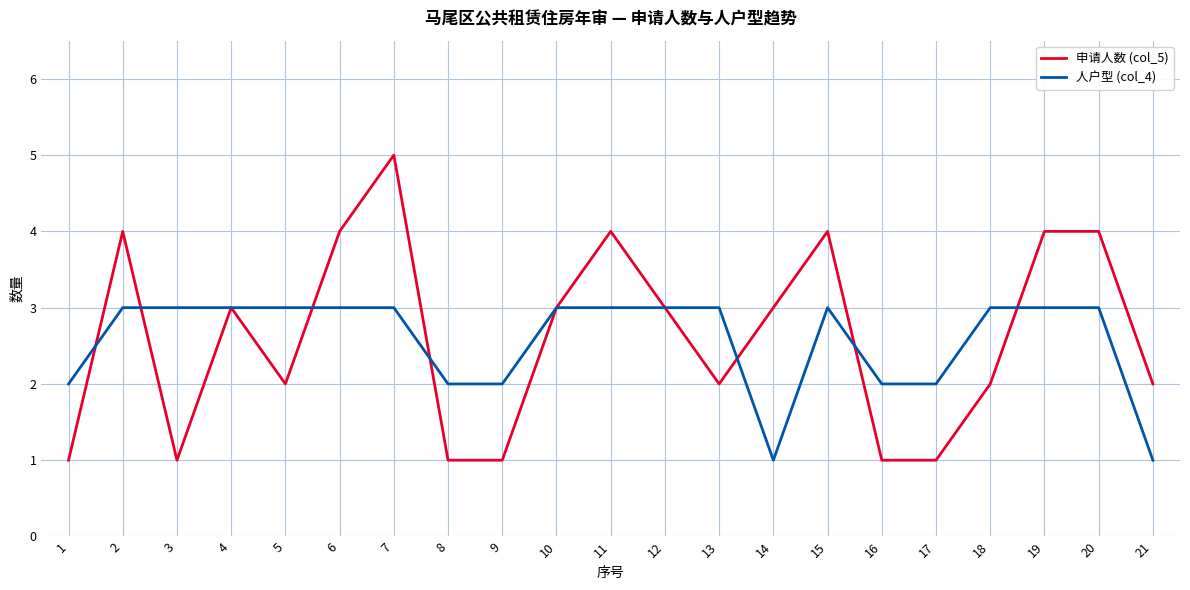

Which series changed the most between 3 and 7?

申请人数 (col_5)